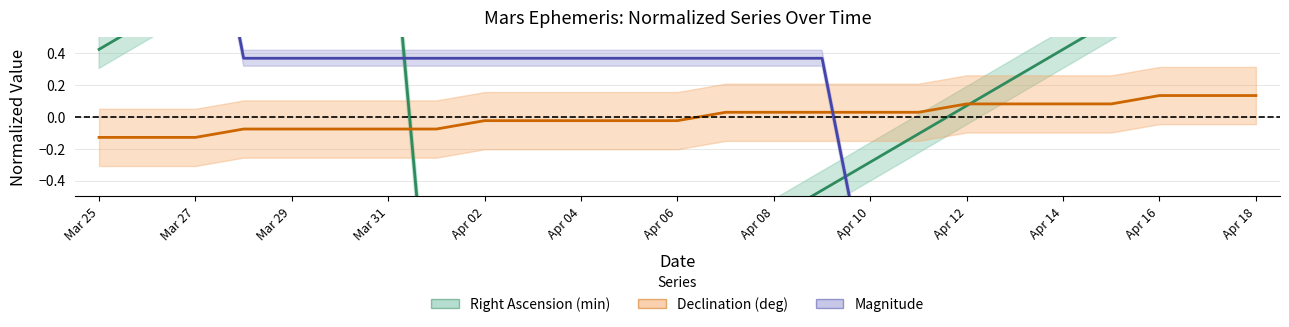

True or false: RIGHT_ASCEN_min has a value of -1.2 at Apr 05.

True